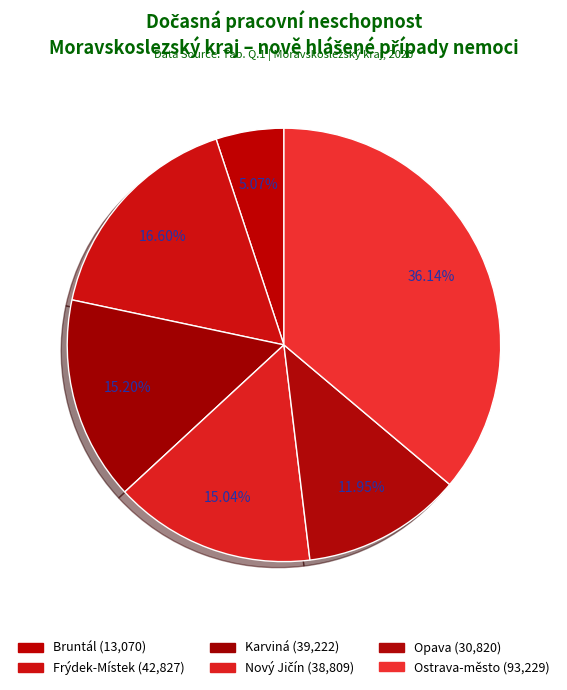

Do Ostrava-město and Frýdek-Místek together represent more than half of the pie?

Yes